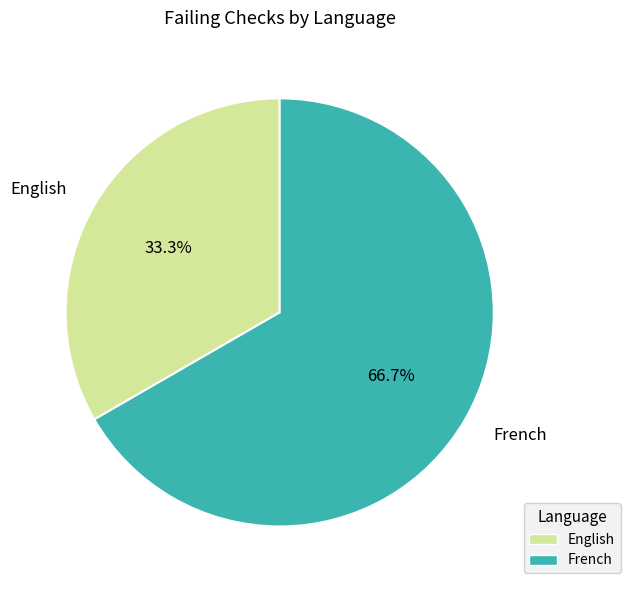

The French slice represents 67% of the pie. True or false?

True